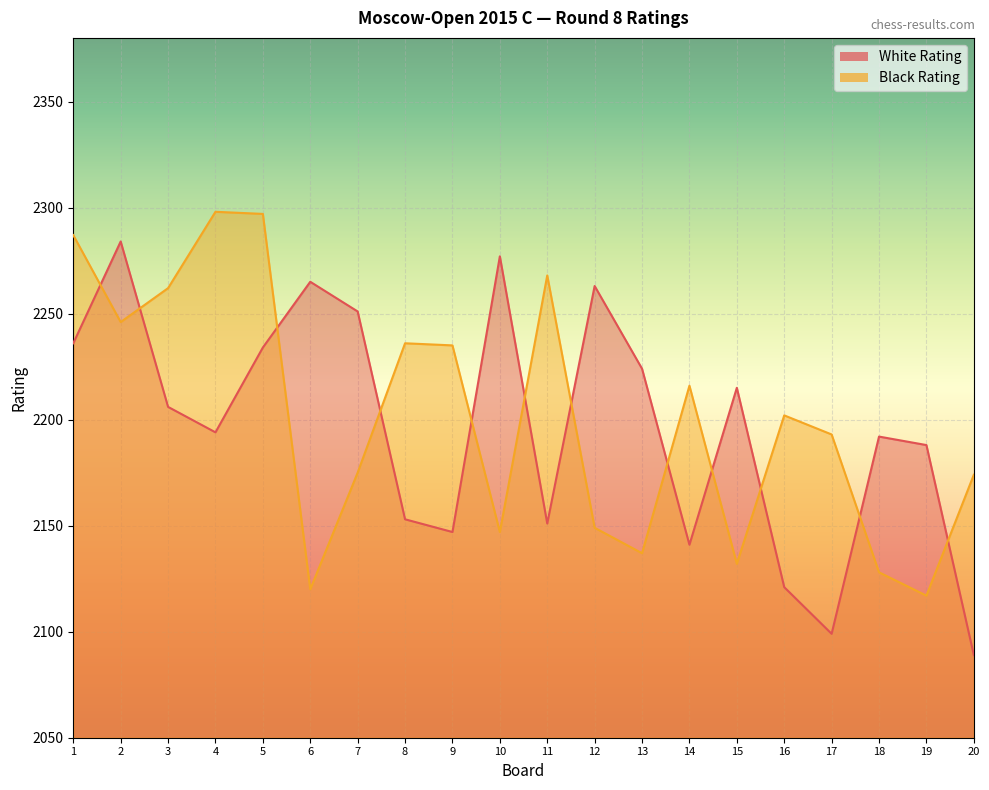

How many times do White Rating and Black Rating cross each other?

12